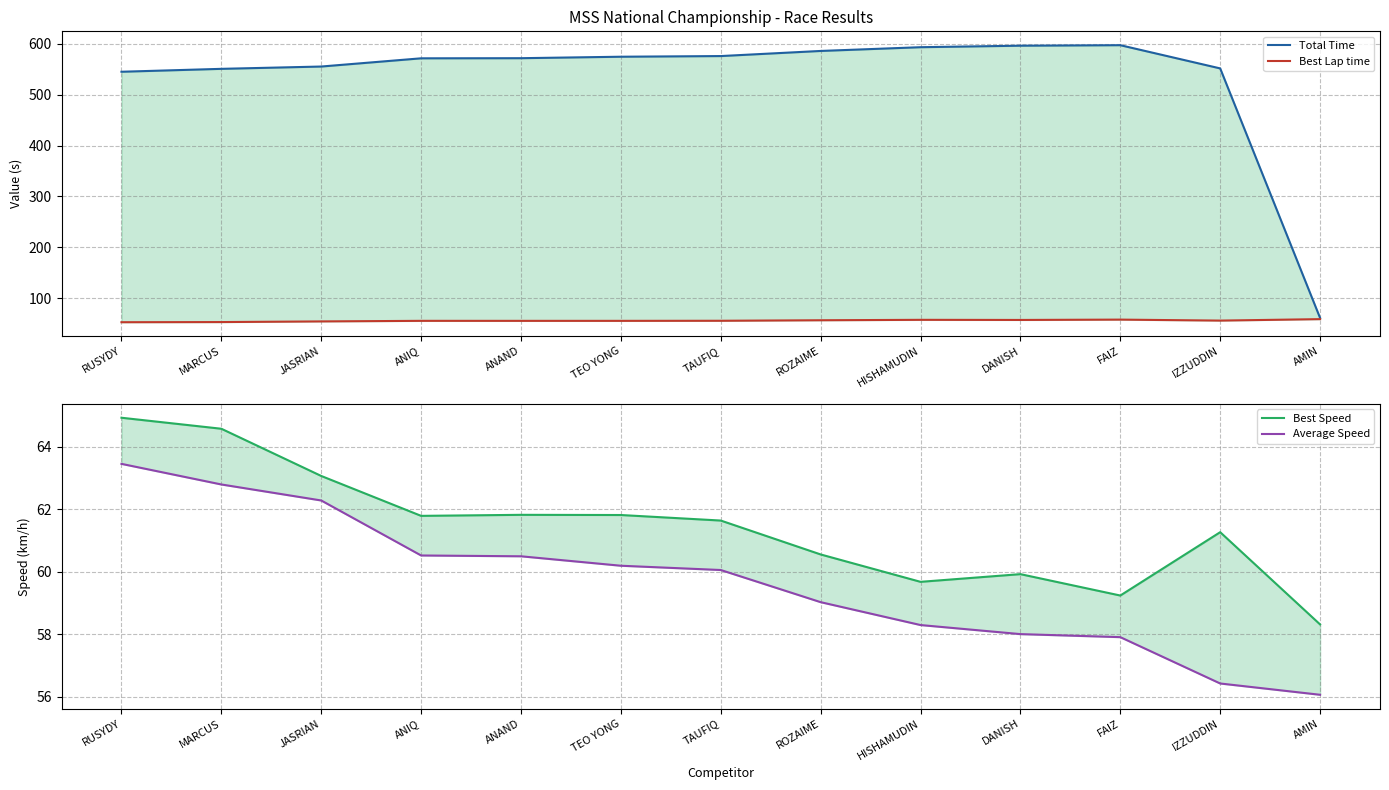

What is the value of the Best Speed point at the 1st from the left?

64.9